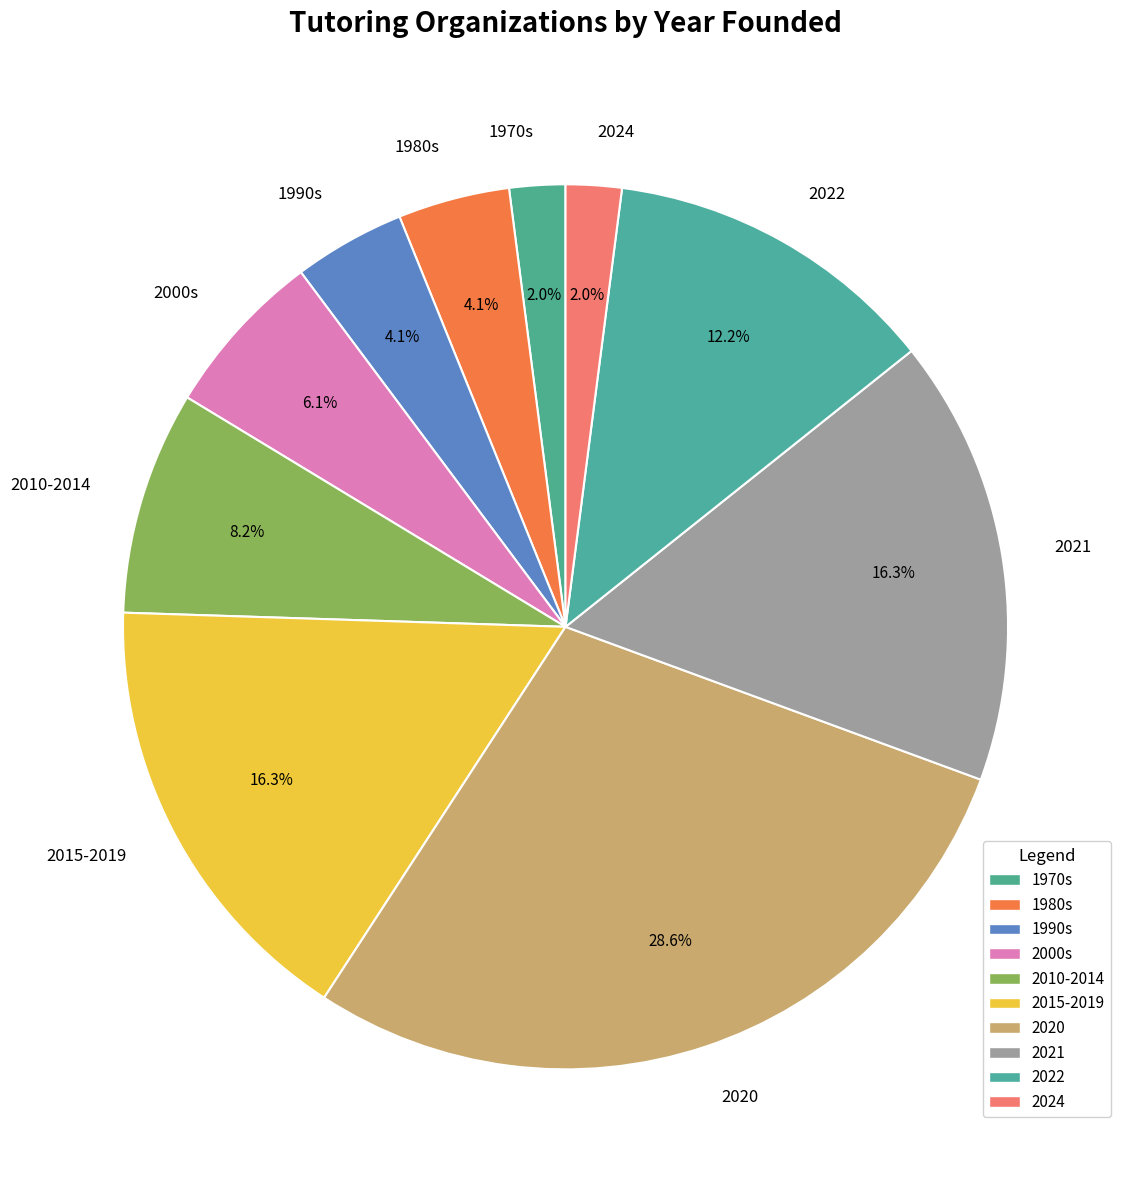

Does any single category account for the majority?

No